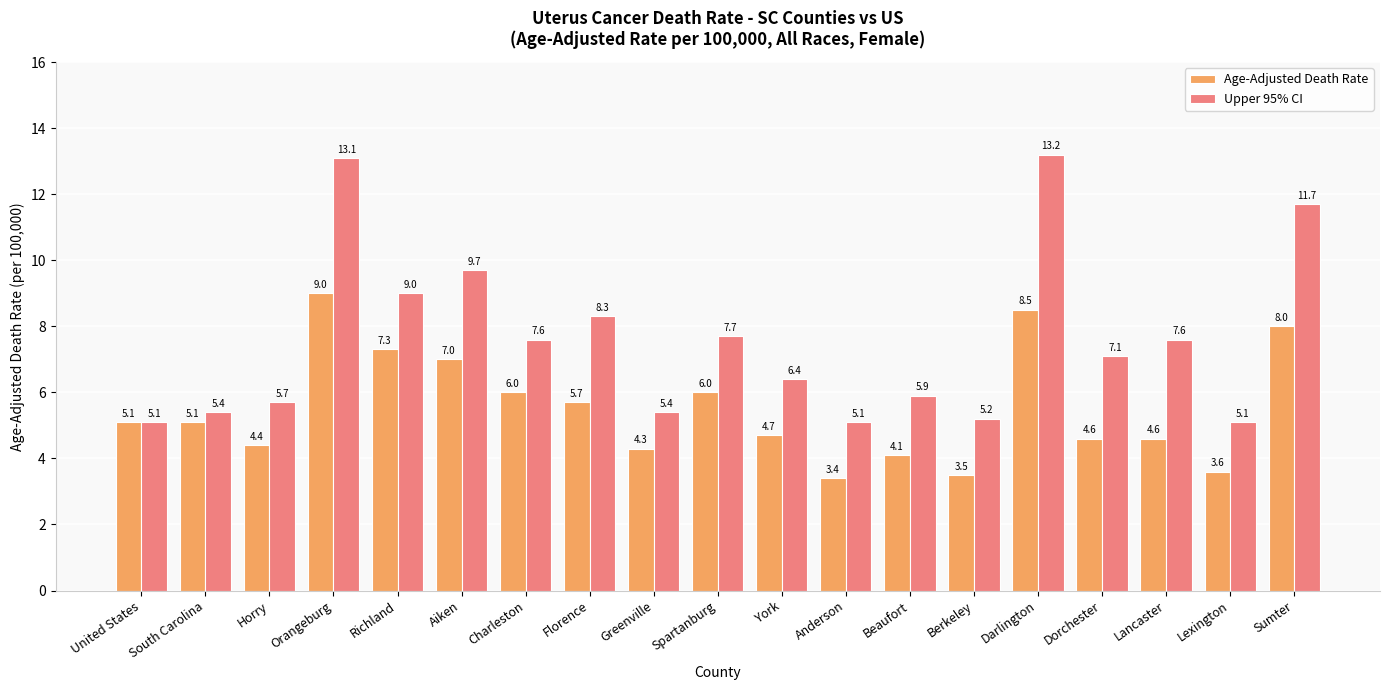

At which category is the sum across all series the highest?

Orangeburg